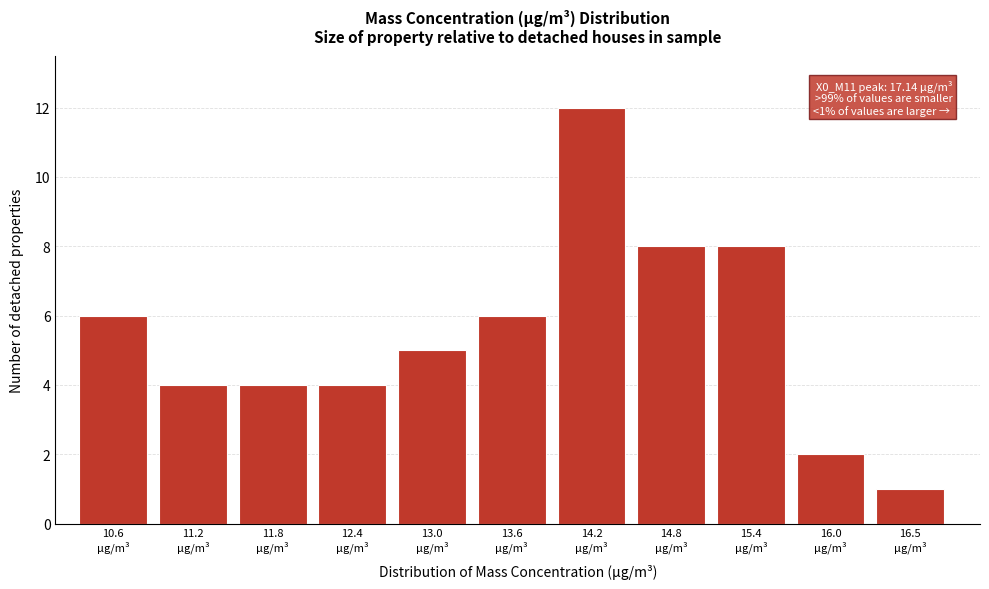

Reading right to left, extract all data points from this chart.

1	2	8	8	12	6	5	4	4	4	6